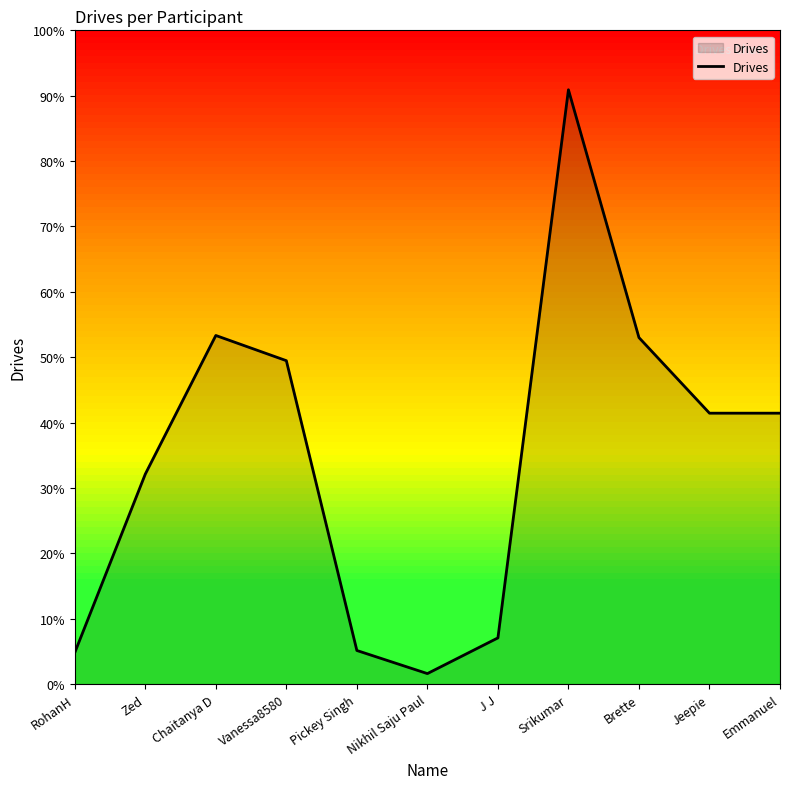

List the labels in order of value, smallest first.

Nikhil Saju Paul, RohanH, Pickey Singh, J J, Zed, Jeepie, Emmanuel, Vanessa8580, Brette, Chaitanya D, Srikumar